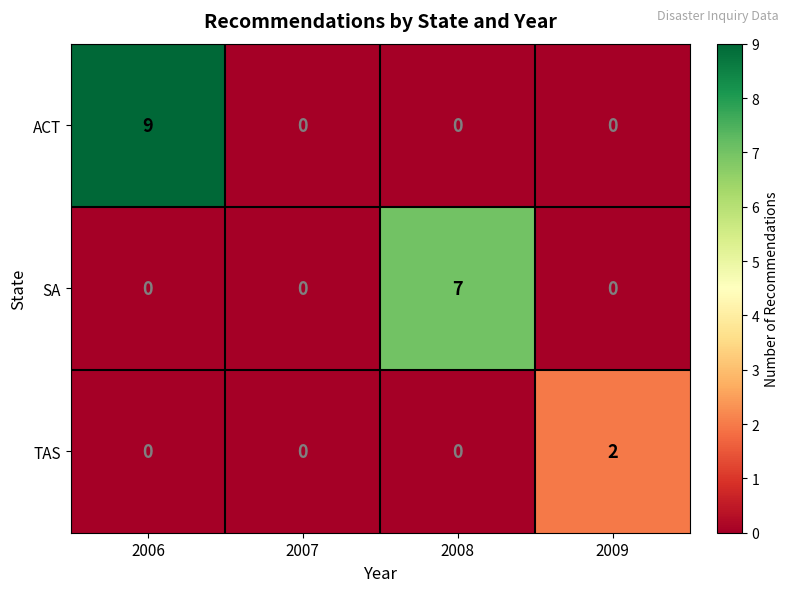

List the series in order of their peak value, highest first.

ACT, SA, TAS